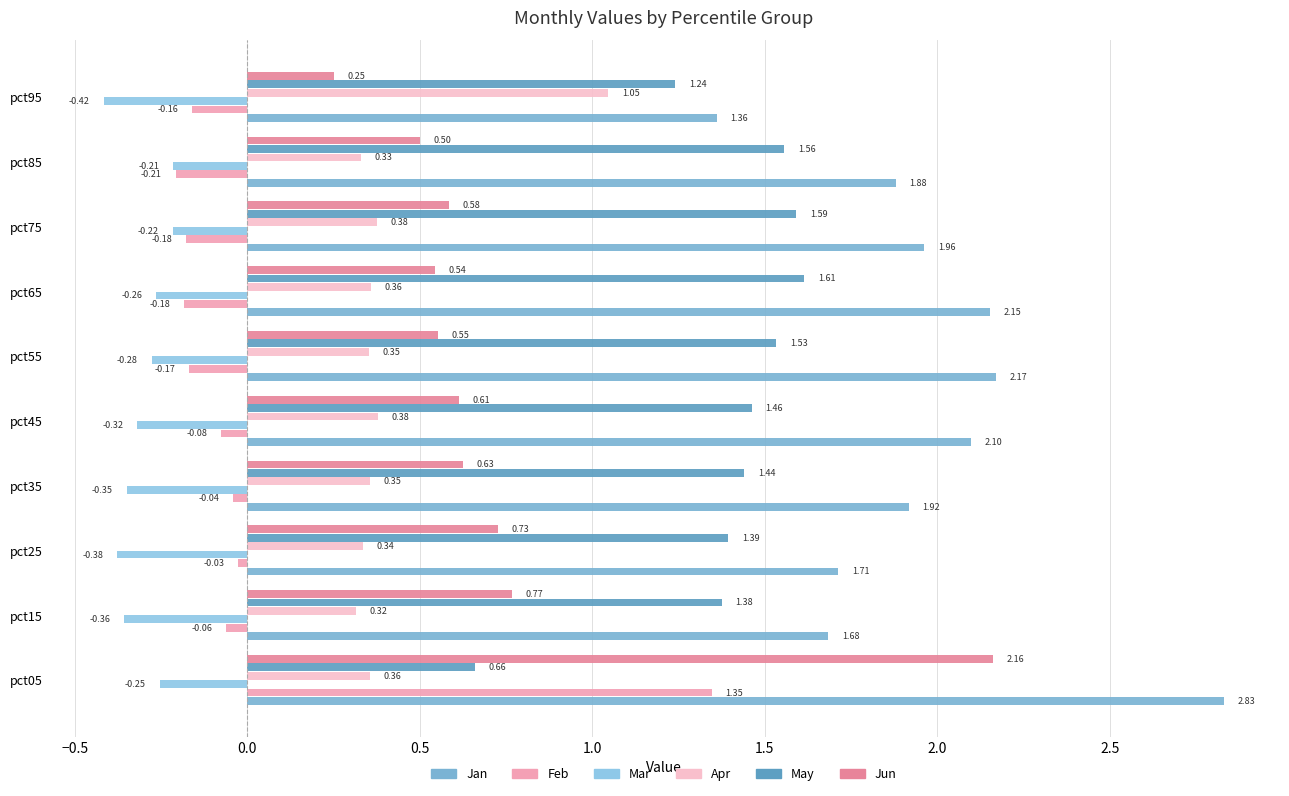

Where is May nearest to the value 1?

pct95